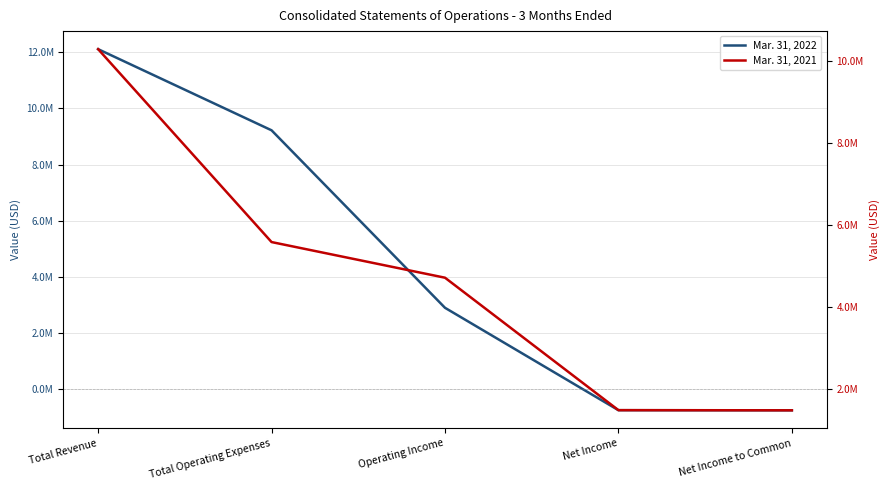

At which label does Mar. 31, 2022 reach its peak?

Total Revenue